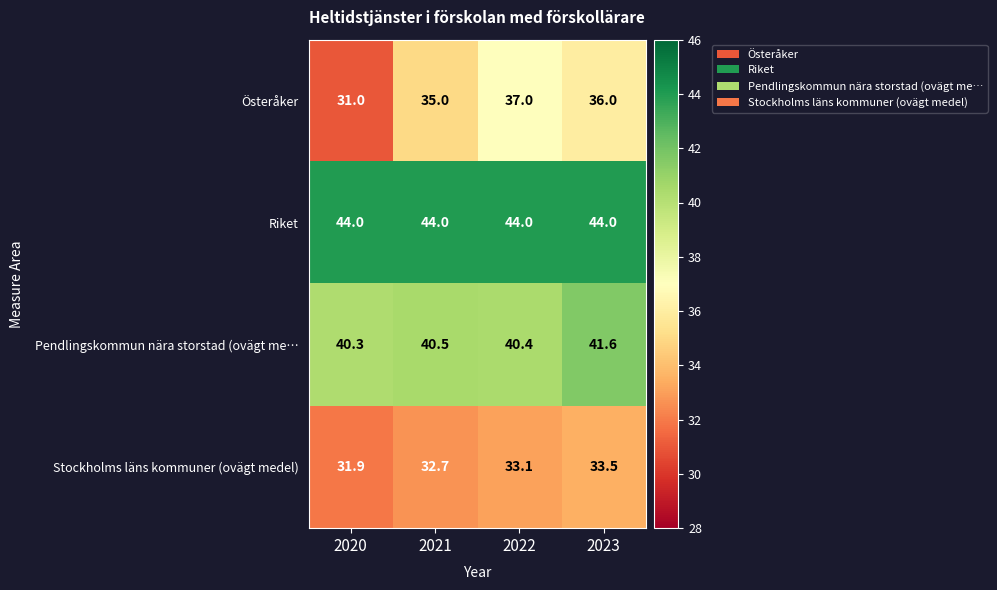

What is the difference between the maximum and minimum values in the Pendlingskommun nära storstad (ovägt me… series?

1.3